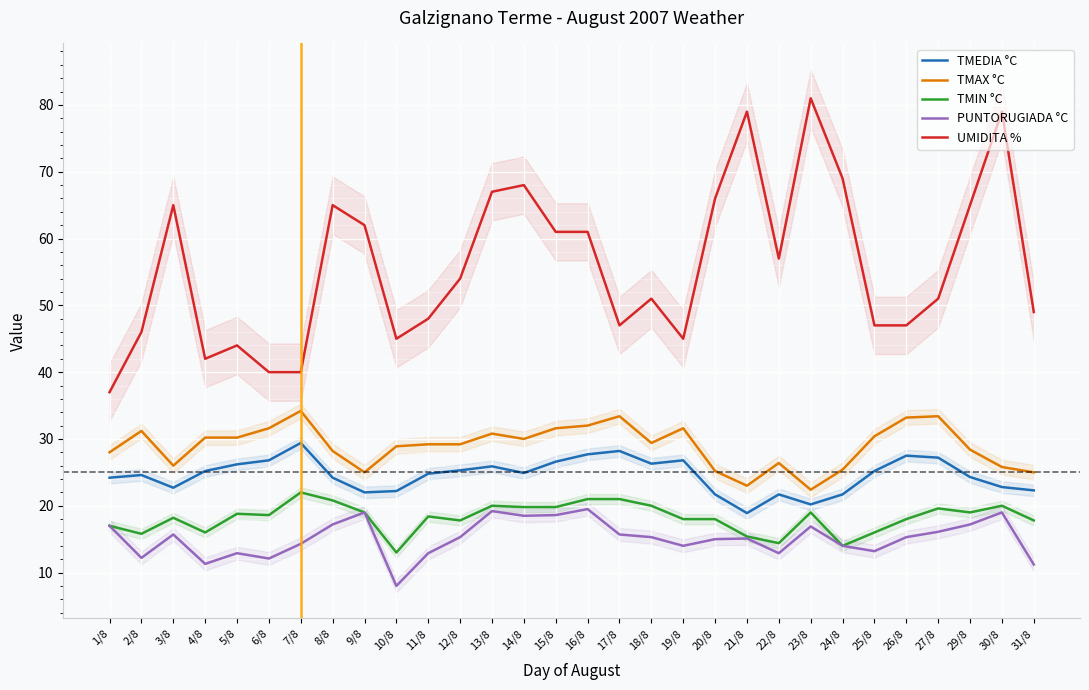

What is the label of the 14th point from the left?

14/8